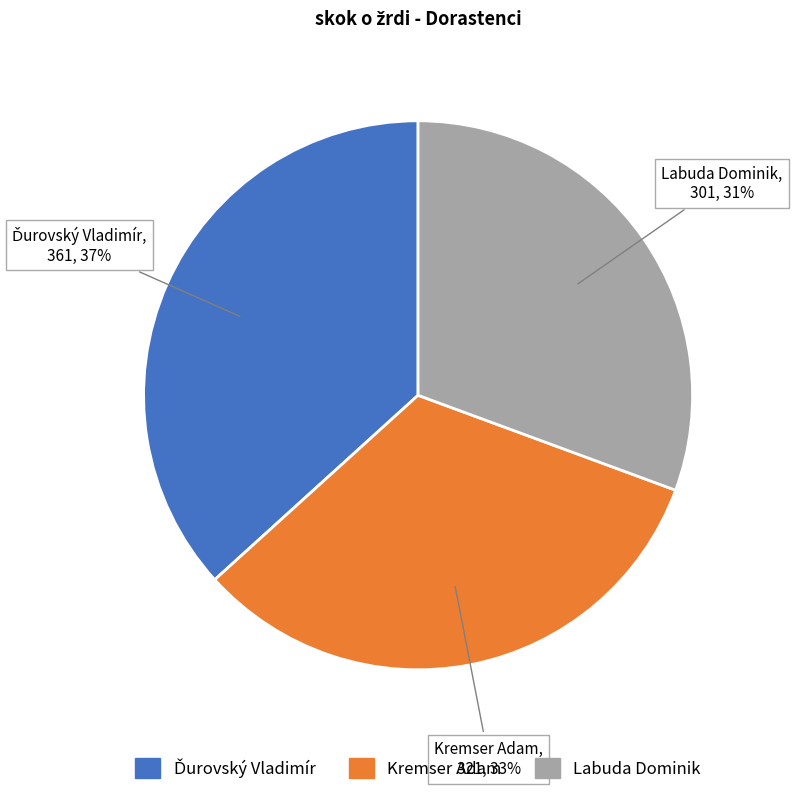

Combined, do Kremser Adam and Labuda Dominik account for over 50%?

Yes